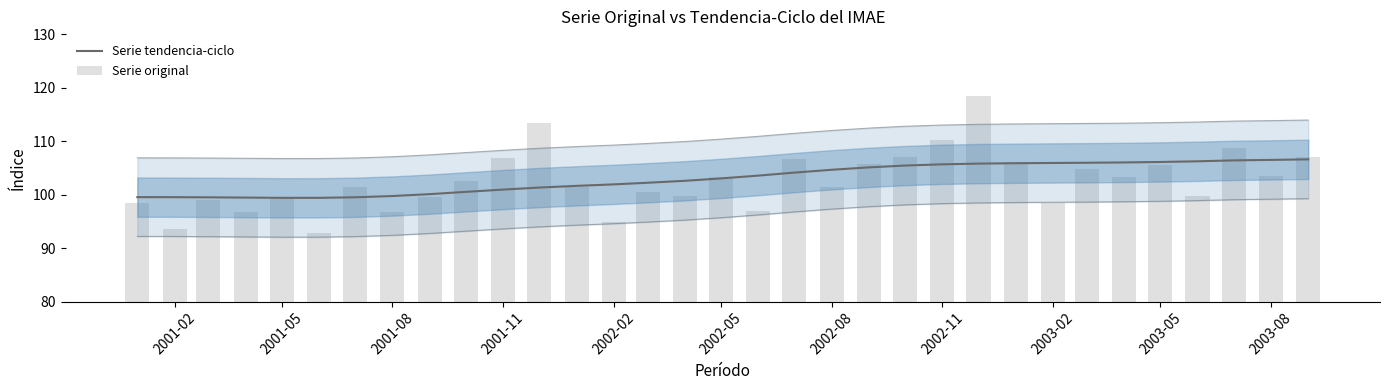

Reading left to right, extract all data points from this chart.

Serie tendencia-ciclo: 99.5	99.5	99.5	99.4	99.4	99.4	99.5	99.7	100.1	100.5	100.9	101.3	101.6	101.9	102.2	102.6	103.0	103.5	104.1	104.6	105.1	105.4	105.7	105.8	105.9	105.9	106.0	106.0	106.1	106.2	106.4	106.5	106.6
Serie original: 98.4	93.6	99.0	96.7	99.1	92.8	101.5	96.7	99.6	102.6	106.8	113.4	101.5	94.9	100.5	99.7	103.3	96.9	106.7	101.4	105.7	107.0	110.3	118.5	106.0	98.5	104.8	103.2	105.5	99.8	108.7	103.4	107.1